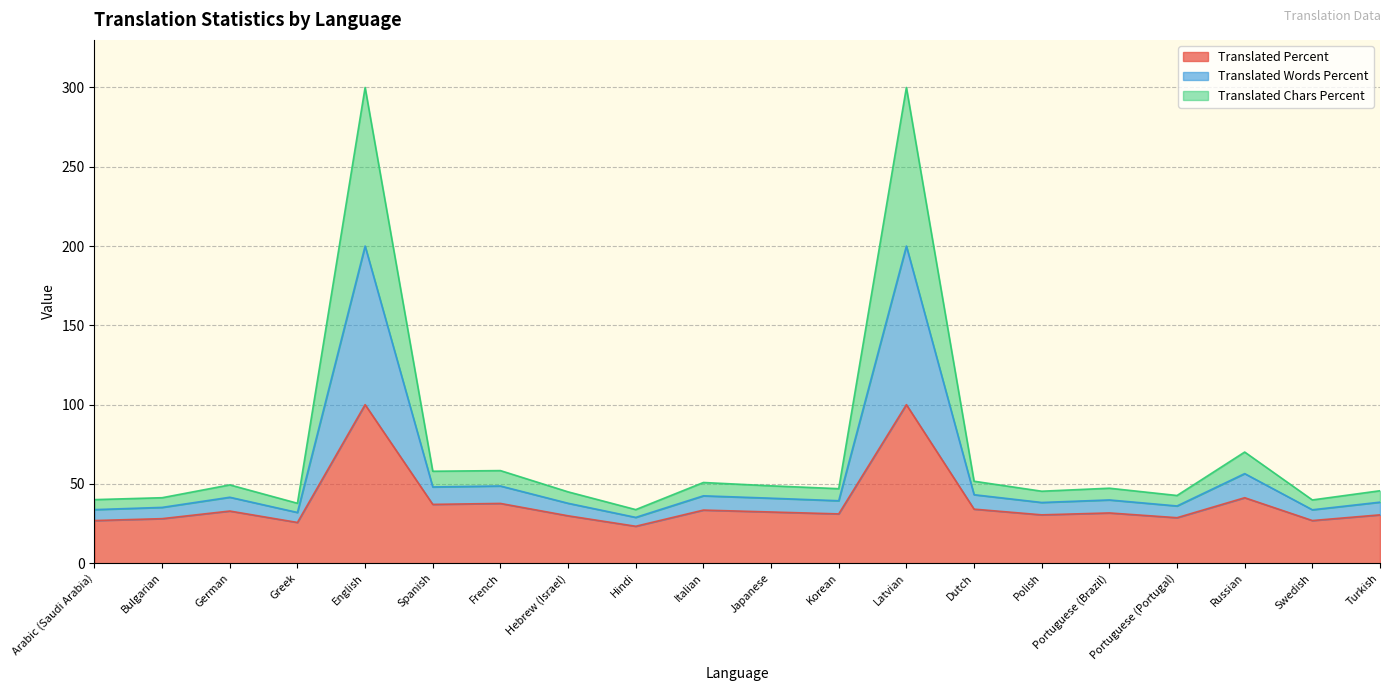

At which category does the chart reach its minimum across all series?

Hindi